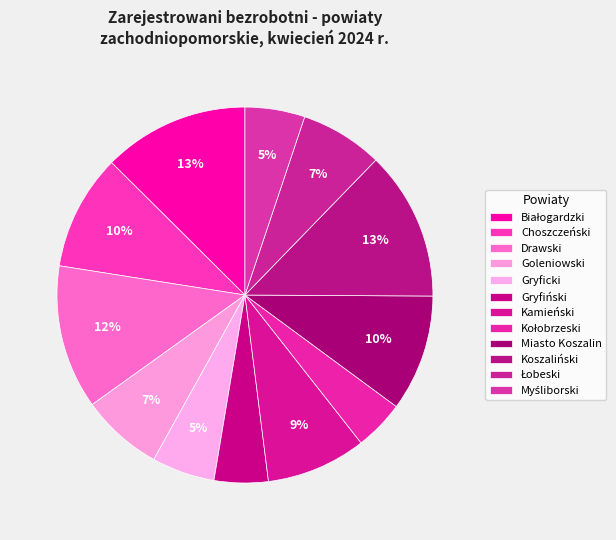

To the nearest percent, what percentage of the pie is Miasto Koszalin?

10%